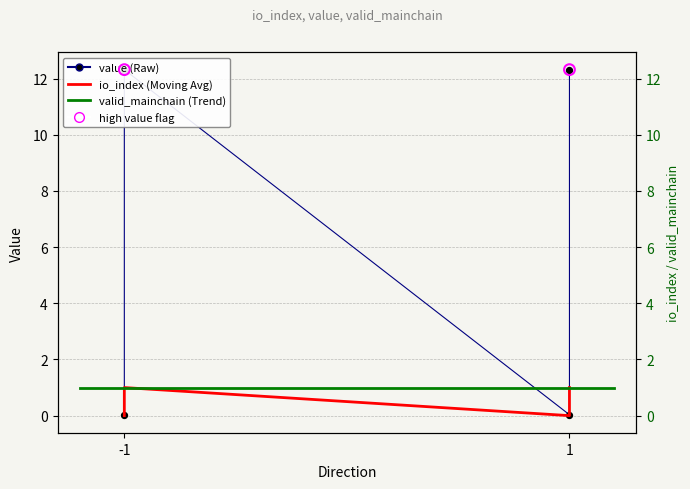

Which series reaches the maximum Y coordinate?

value